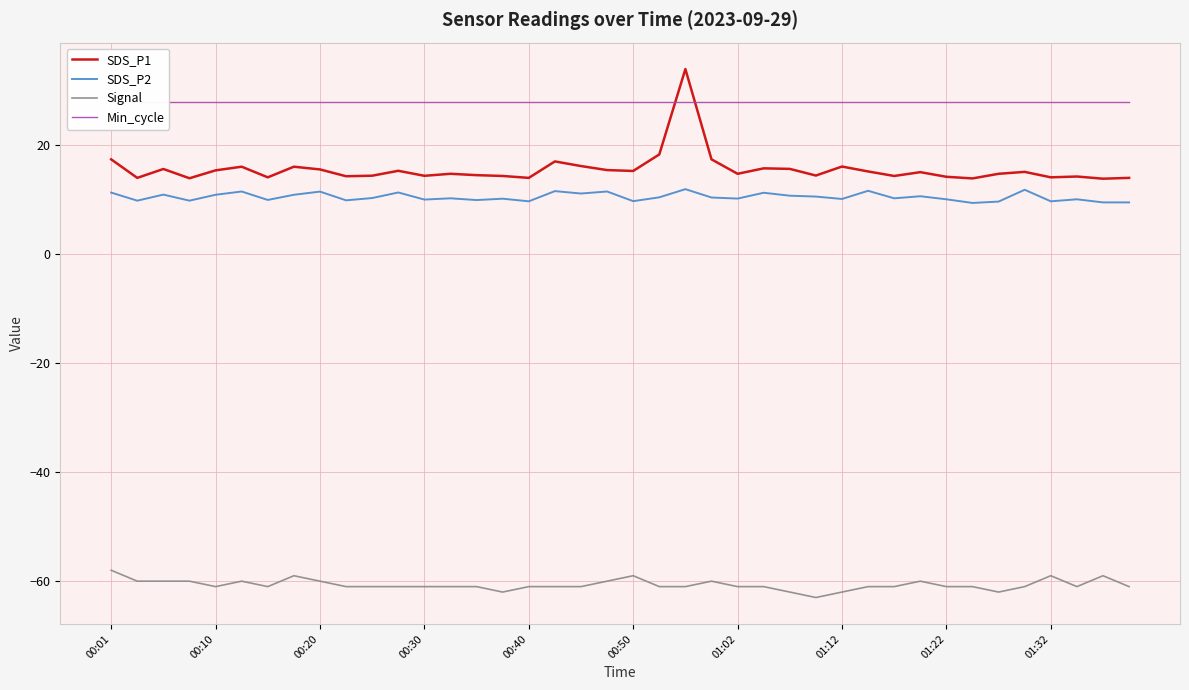

Which category has the lowest value in the SDS_P1 series?

38